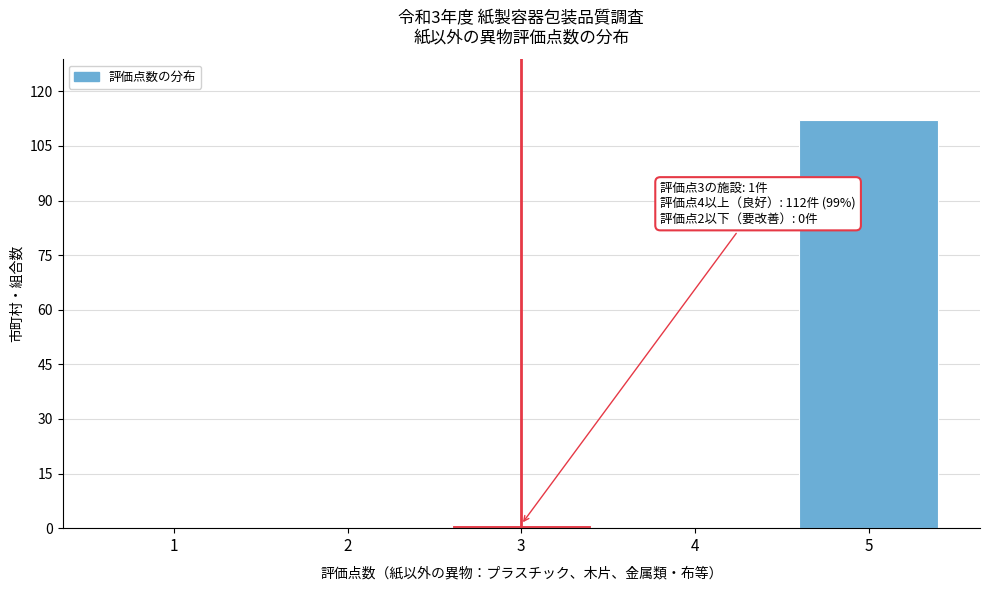

Reading right to left, transcribe all the data shown in this chart.

5=112	4=0	3=1	2=0	1=0